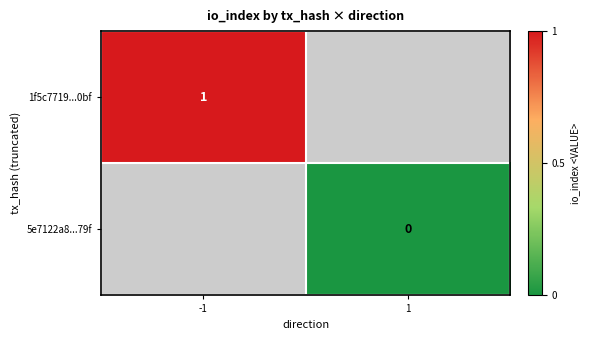

Is the value of 1f5c7719...0bf at -1 greater than the value of 5e7122a8...79f at 1?

Yes